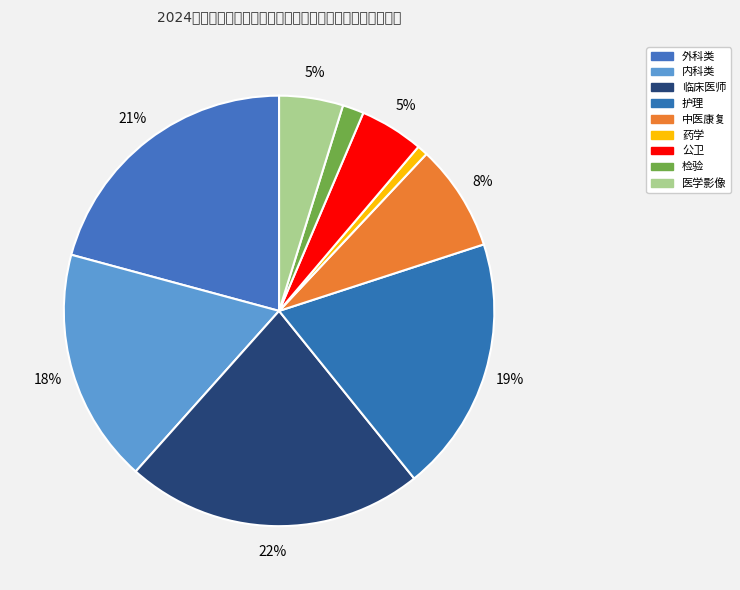

Count the number of slices in the pie.

9